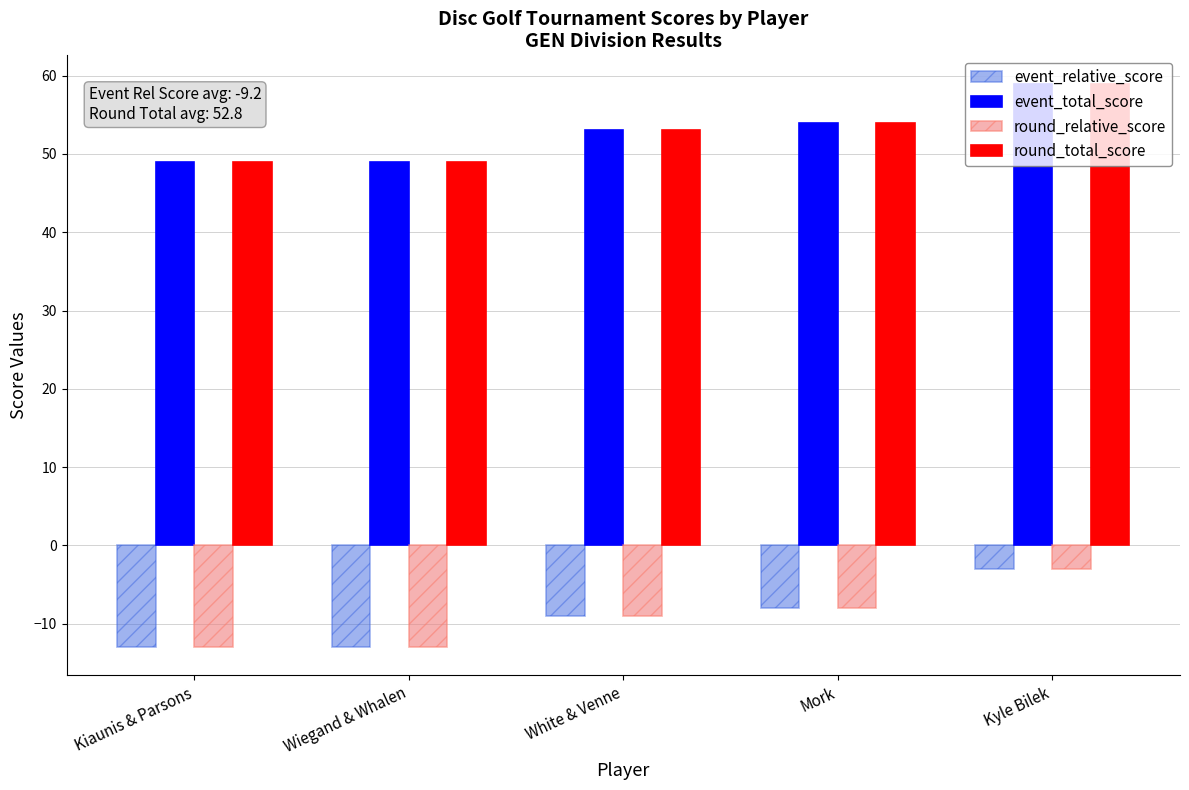

How many values in the event_relative_score series exceed -9?

2